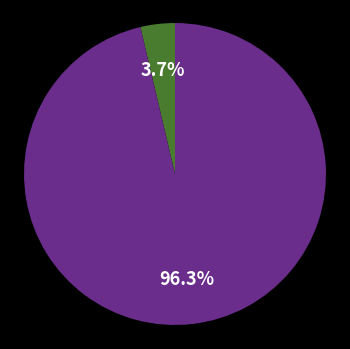

Is there any slice that represents more than half of the pie?

Yes